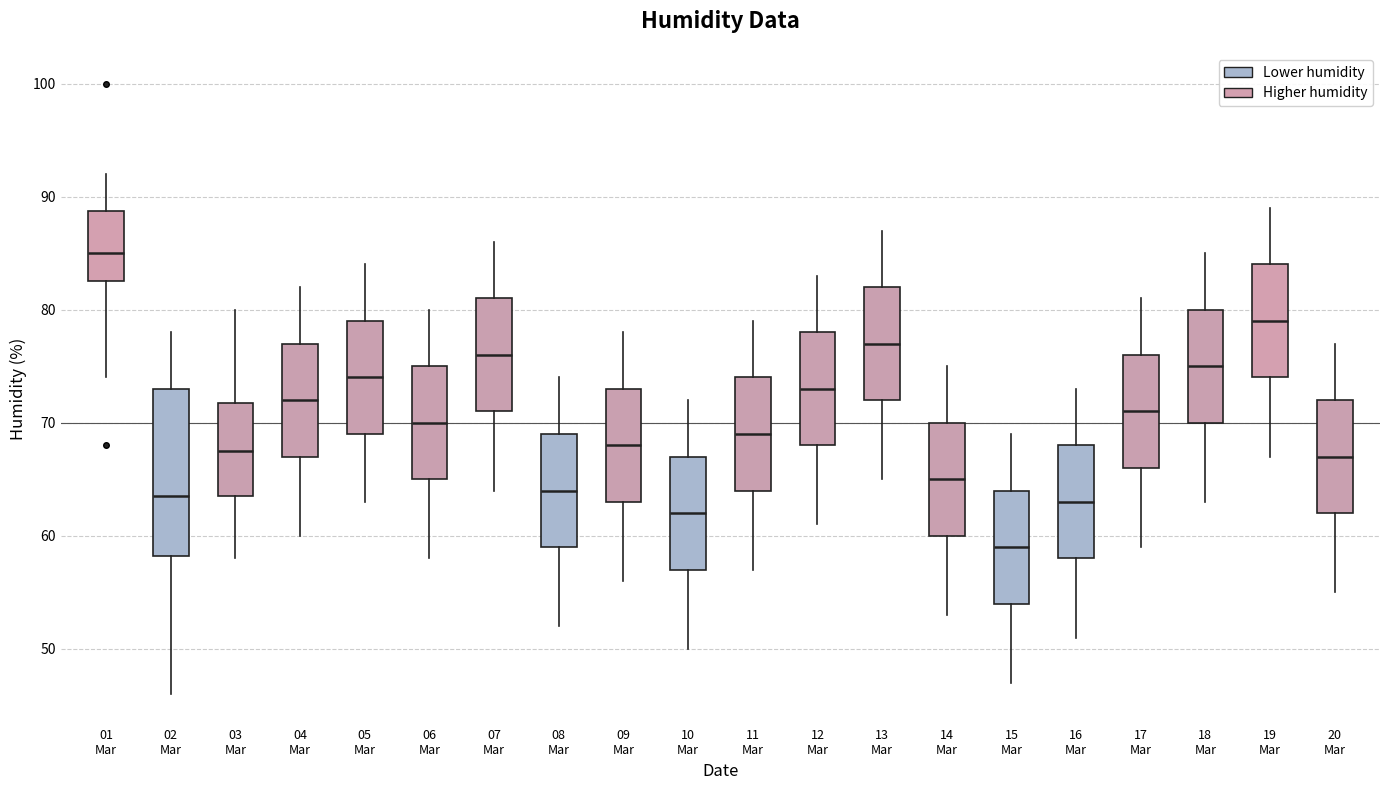

Where does the upper whisker of the box for 14 Mar end on the y-axis? The values are not printed on the chart, so give them approximately, as read against the axis.

75